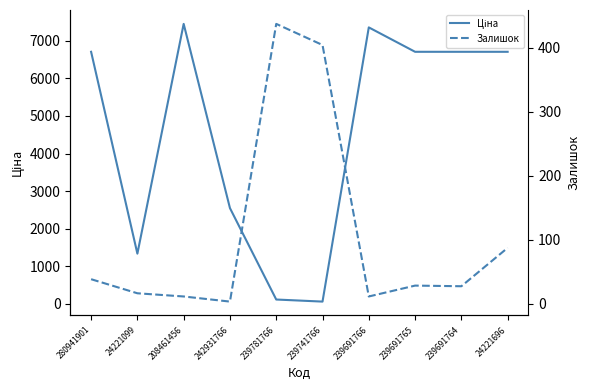

Where do Залишок and Ціна first cross each other?

242931766 and 239781766